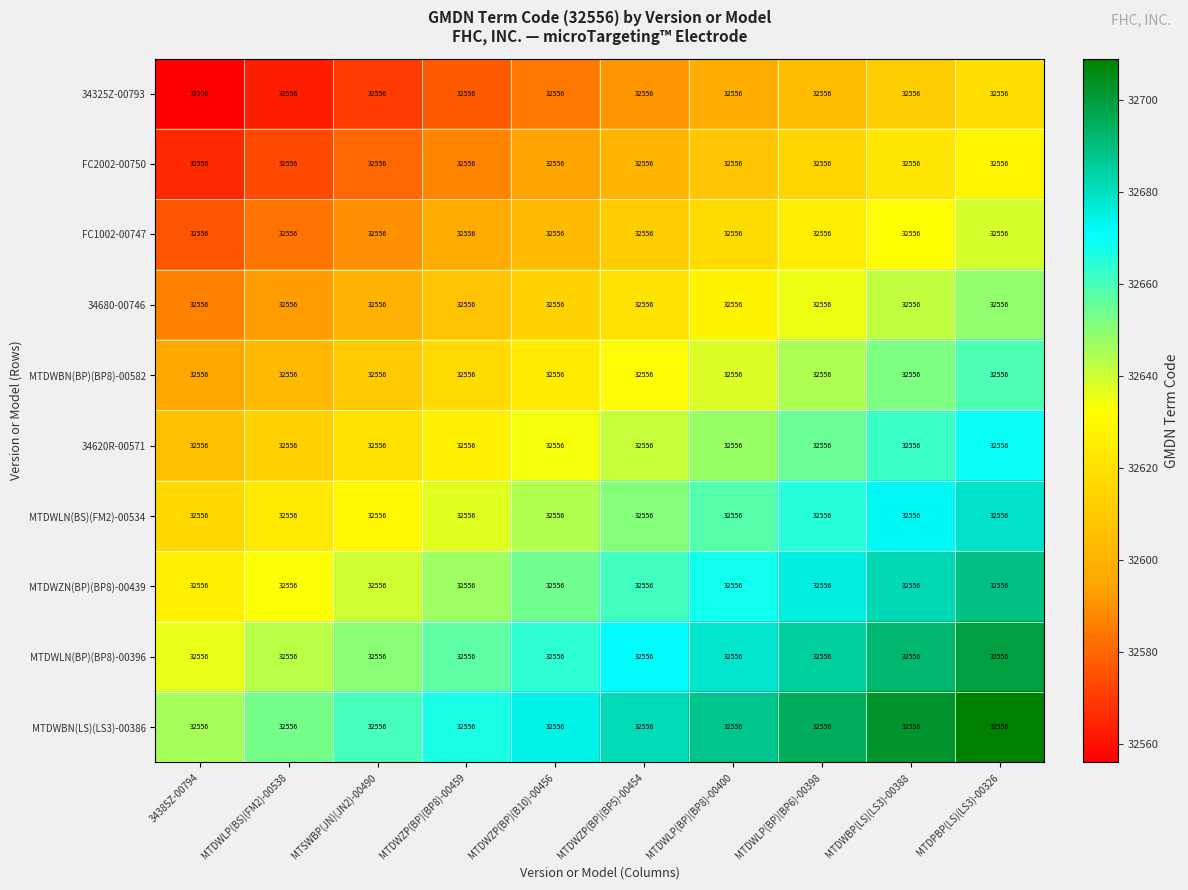

Which has a higher value, MTDWLP(BP)(BP8)-00400 or MTDWZP(BP)(BP5)-00454?

MTDWLP(BP)(BP8)-00400